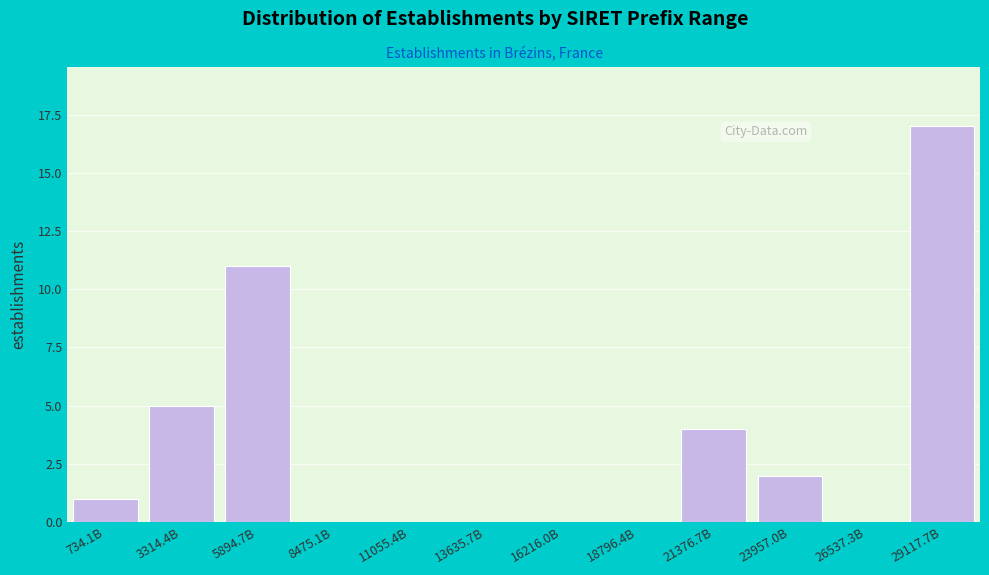

Reading right to left, list all the values displayed in this chart.

29117.7B=17	26537.3B=0	23957.0B=2	21376.7B=4	18796.4B=0	16216.0B=0	13635.7B=0	11055.4B=0	8475.1B=0	5894.7B=11	3314.4B=5	734.1B=1